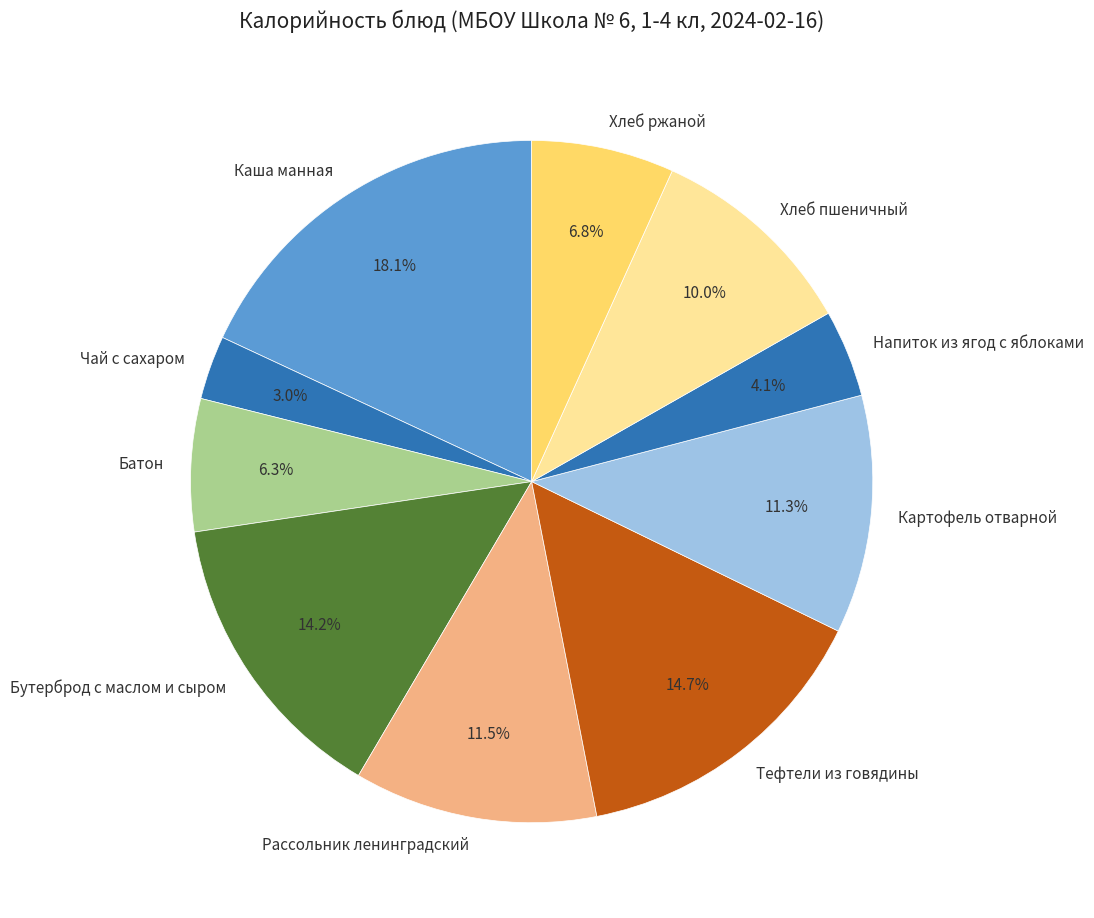

Does any single category account for the majority?

No